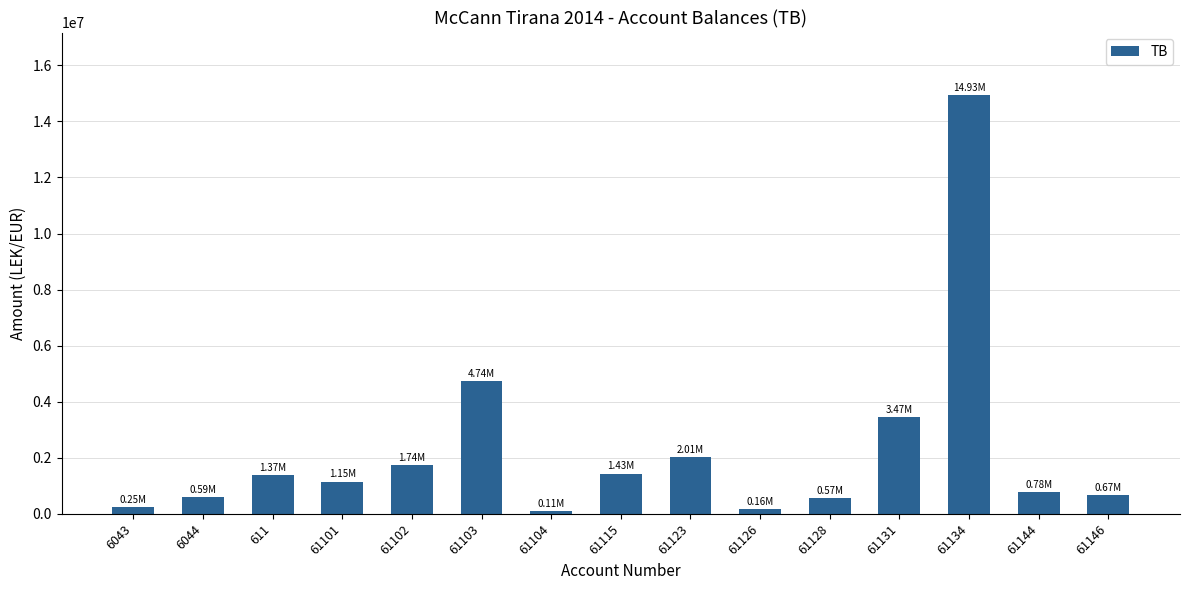

Which has a higher value, 61103 or 61101?

61103